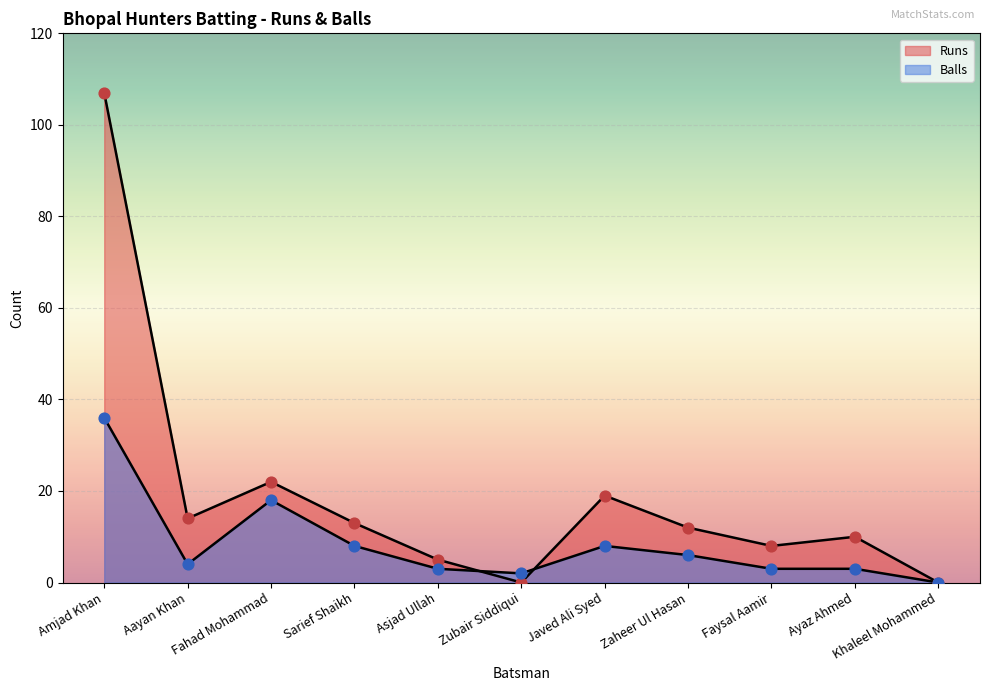

What are all the series names shown in the legend?

Runs, Balls